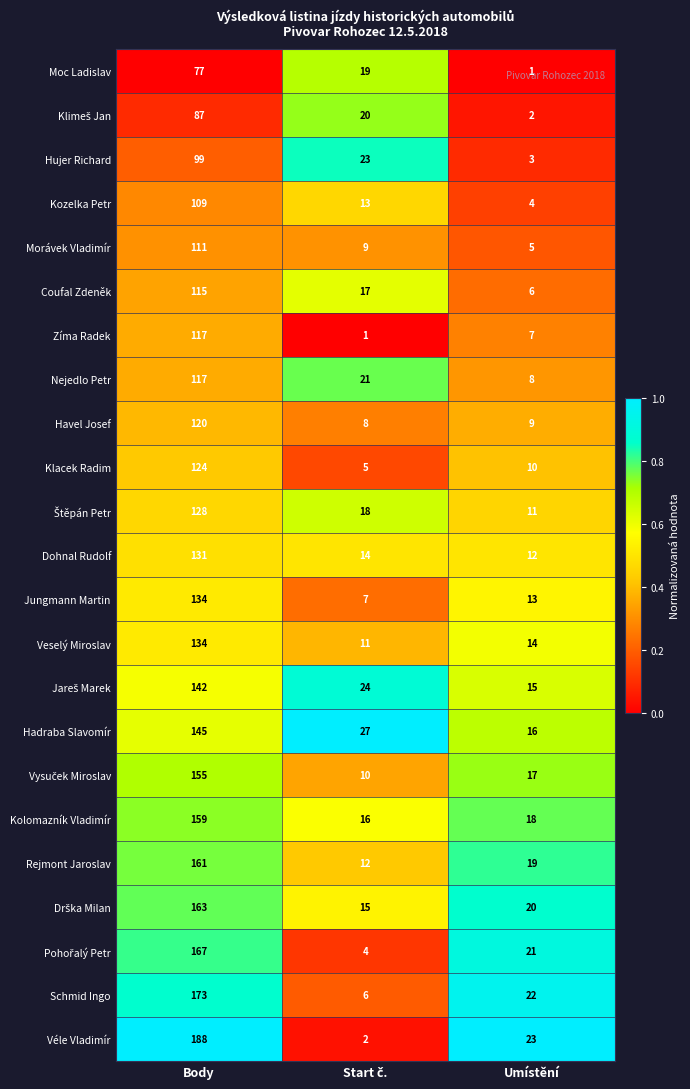

What is the difference between the maximum and second lowest values in the Kolomazník Vladimír series?

141